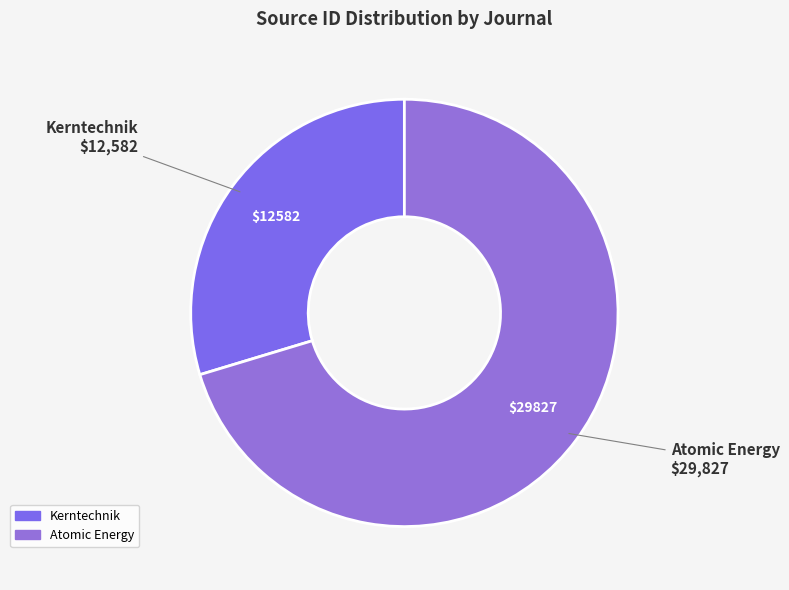

Count the number of slices in the pie.

2